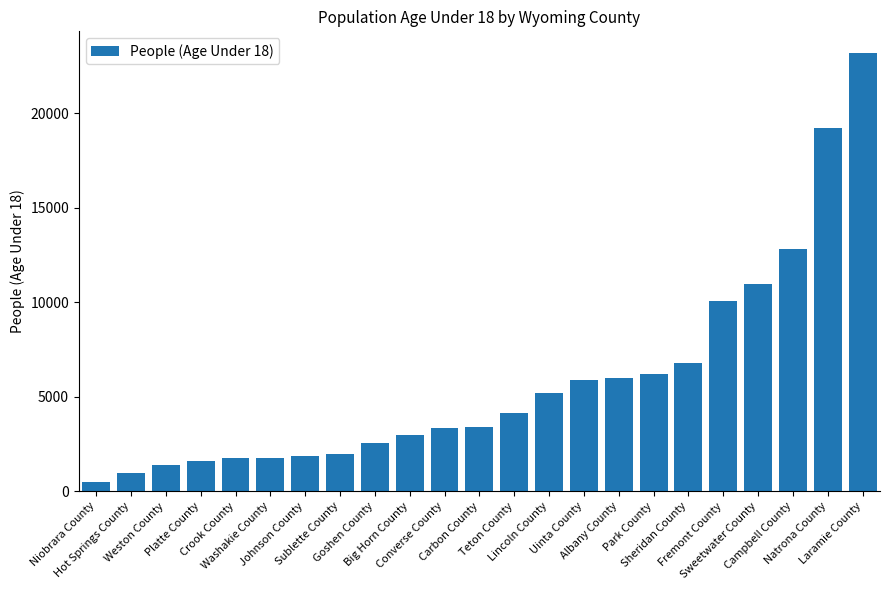

What is the change in value from Park County to Natrona County?

+13006